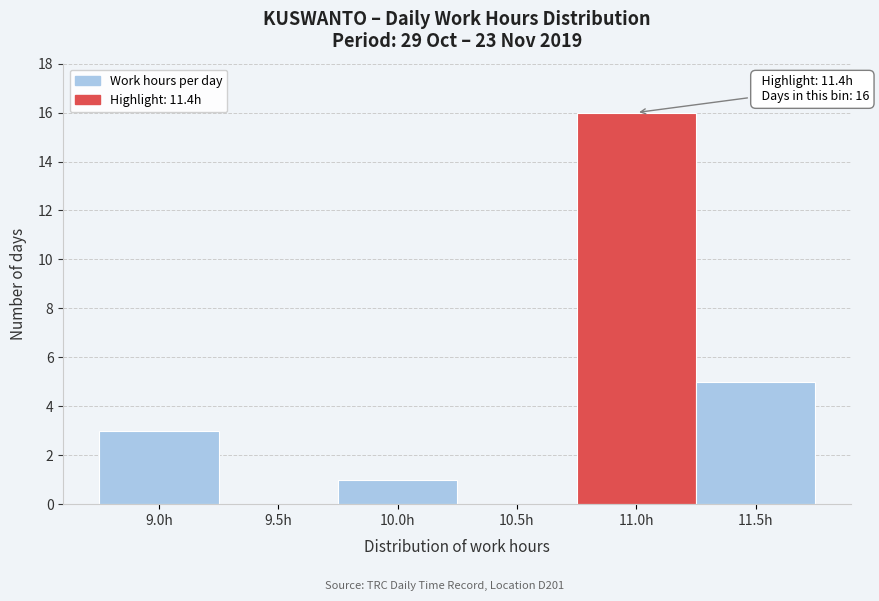

Reading left to right, list all the values displayed in this chart.

9.0h=3	9.5h=0	10.0h=1	10.5h=0	11.0h=16	11.5h=5